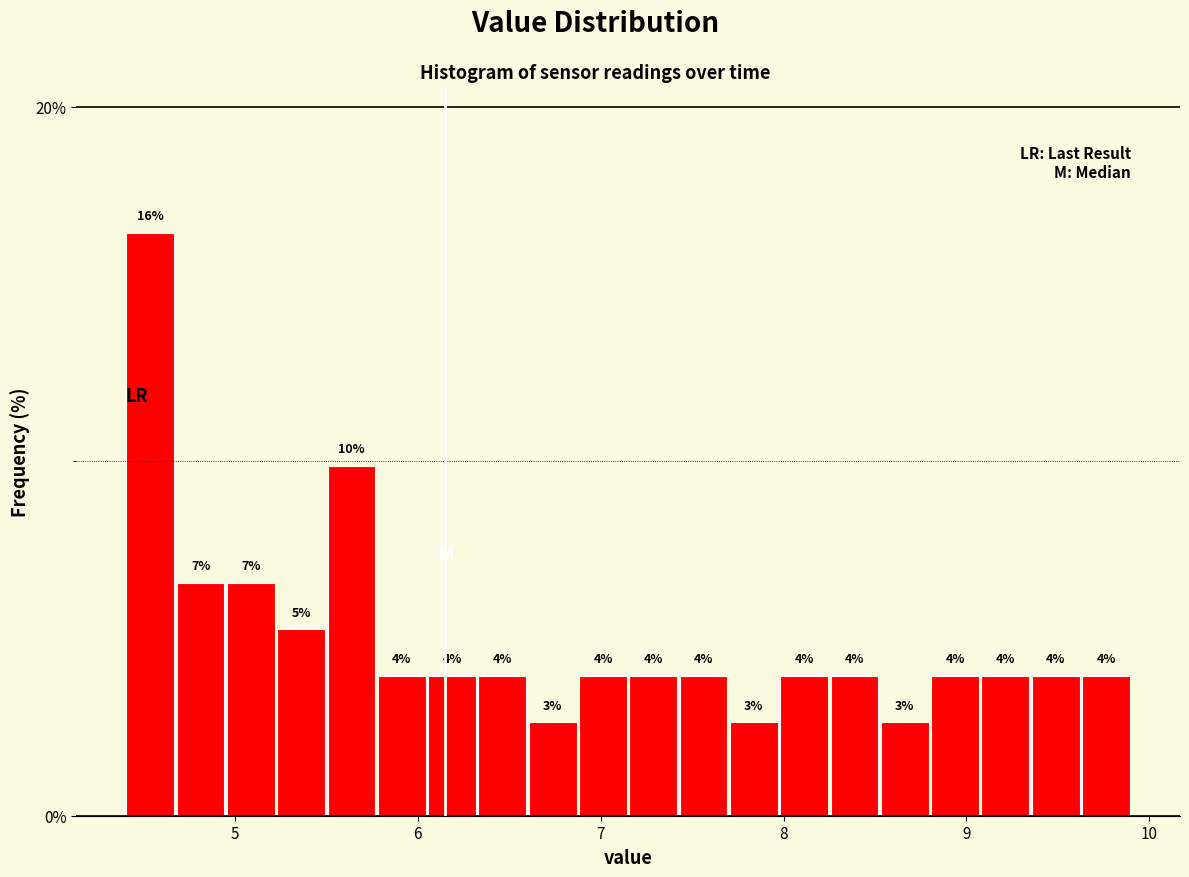

Around what value on the x-axis is the tallest bar? Give the approximate position of its centre, as read against the axis.

4.5